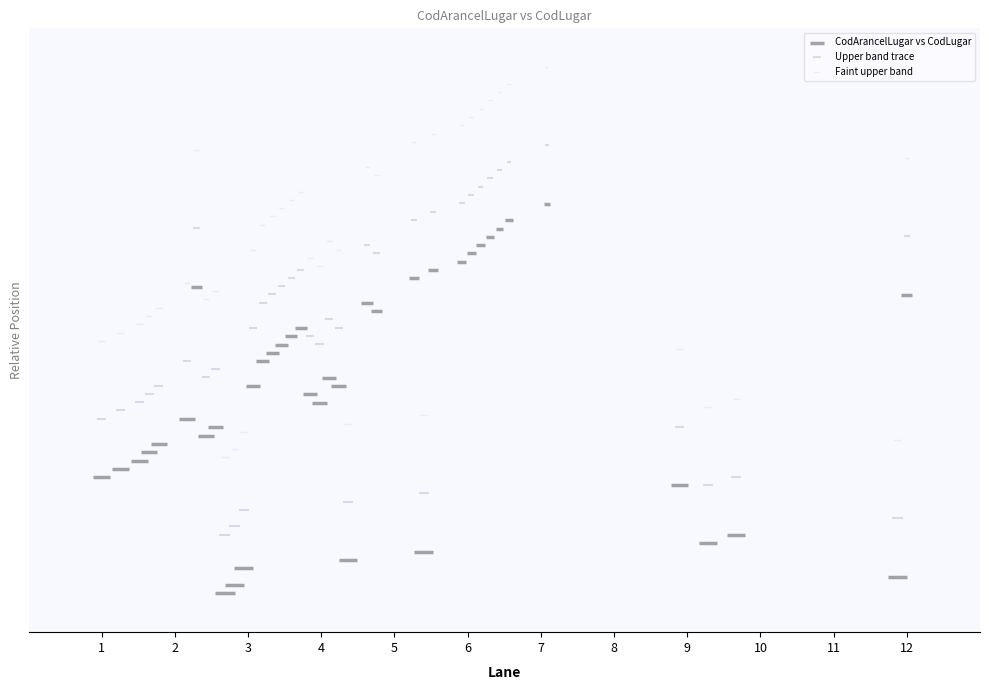

Which series contains the lowest Y value?

CodArancelLugar vs CodLugar